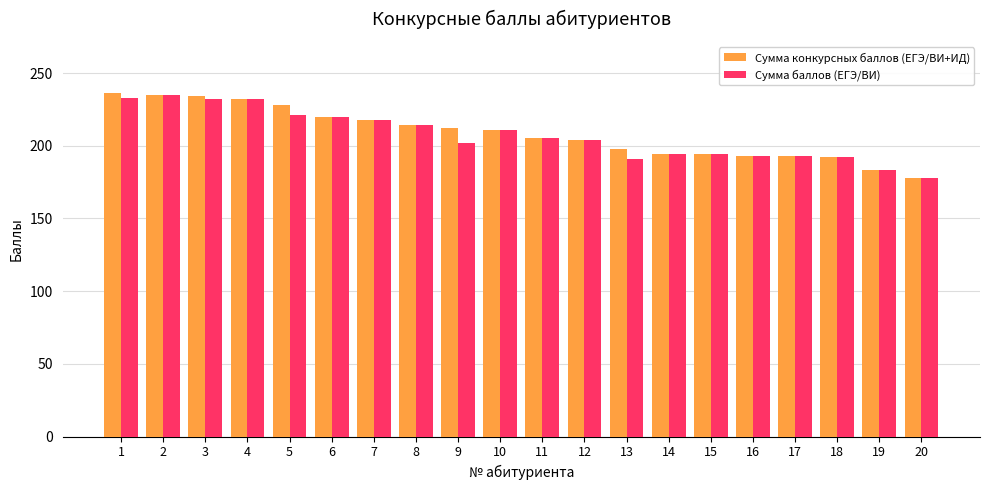

What is the greatest value displayed?

236